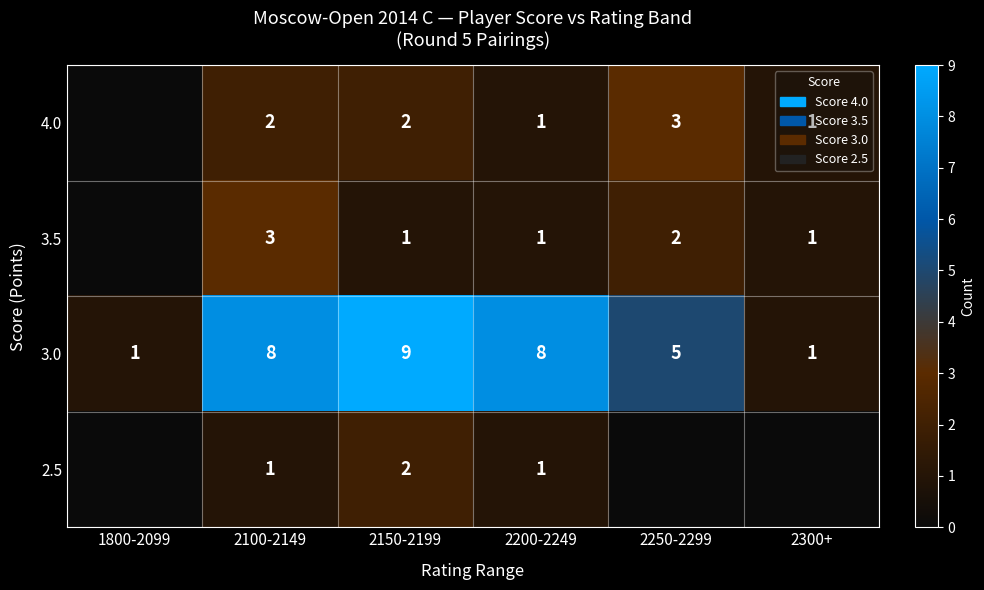

What is the approximate value of 3.0 at 2150-2199?

9